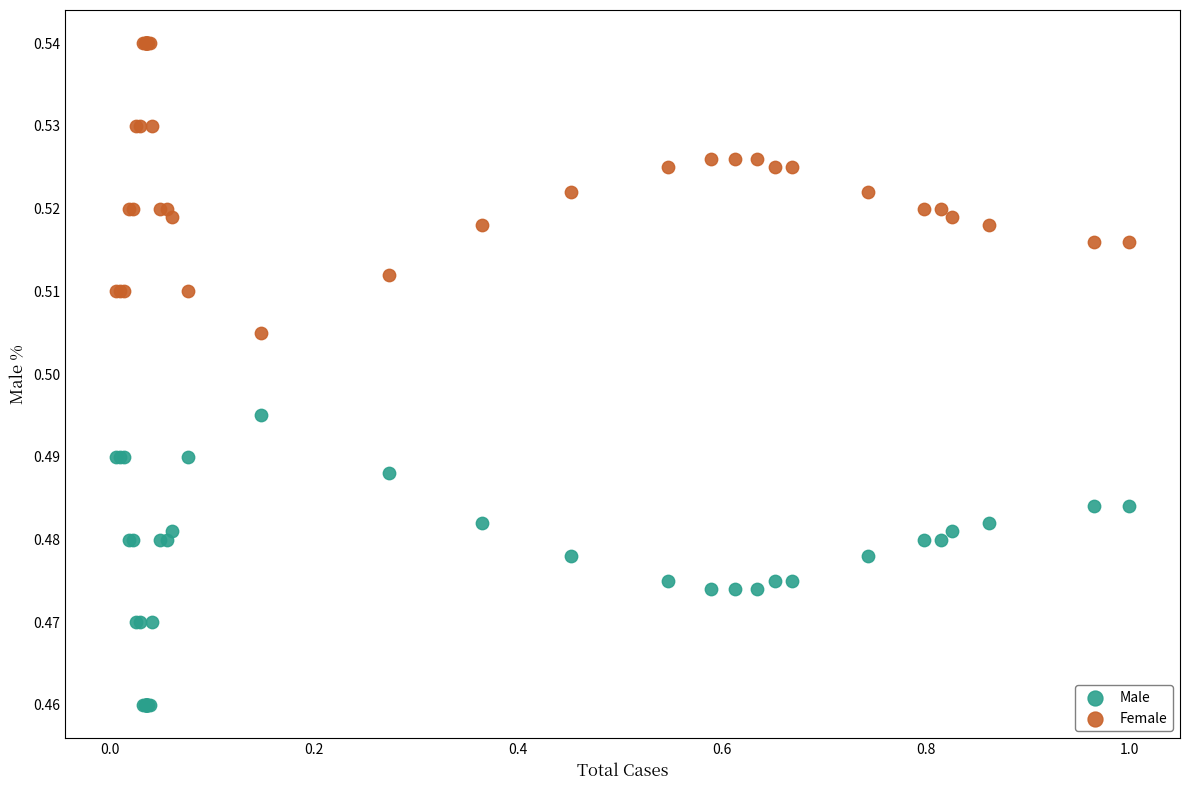

Which series reaches the minimum Y coordinate?

Male